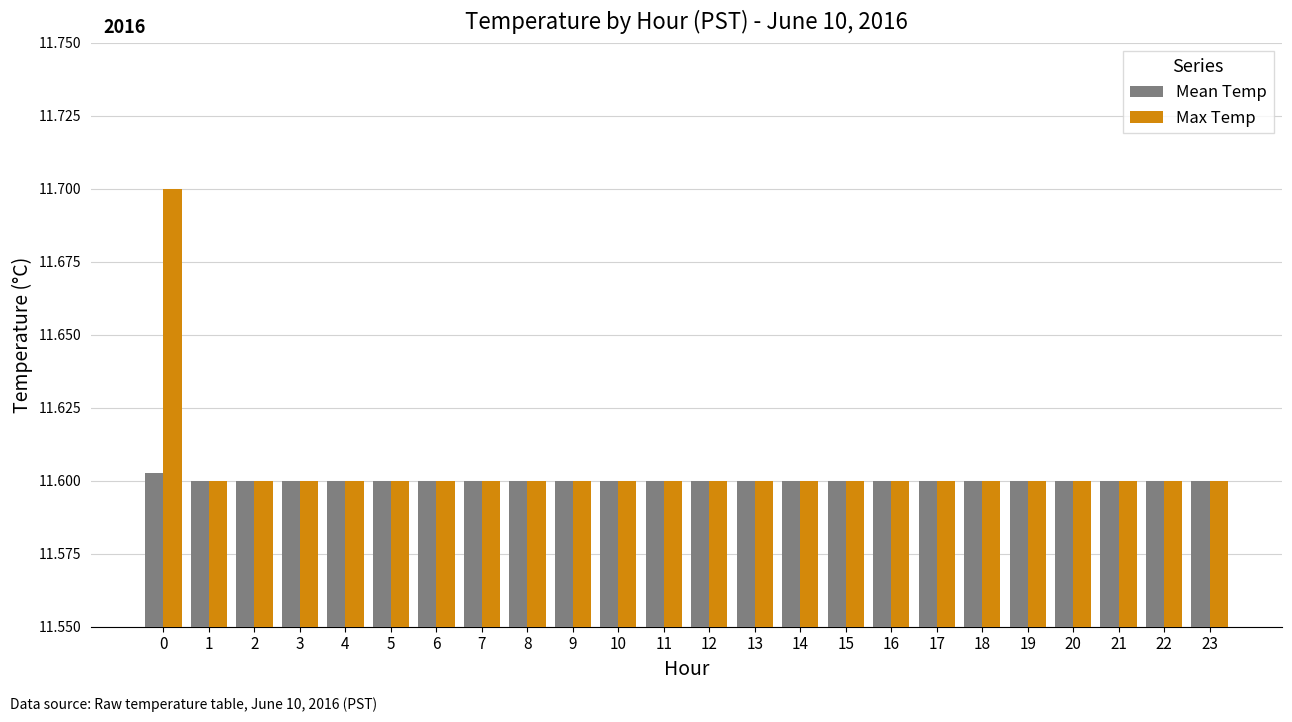

List the series in order of their overall mean, highest first.

Max Temp, Mean Temp